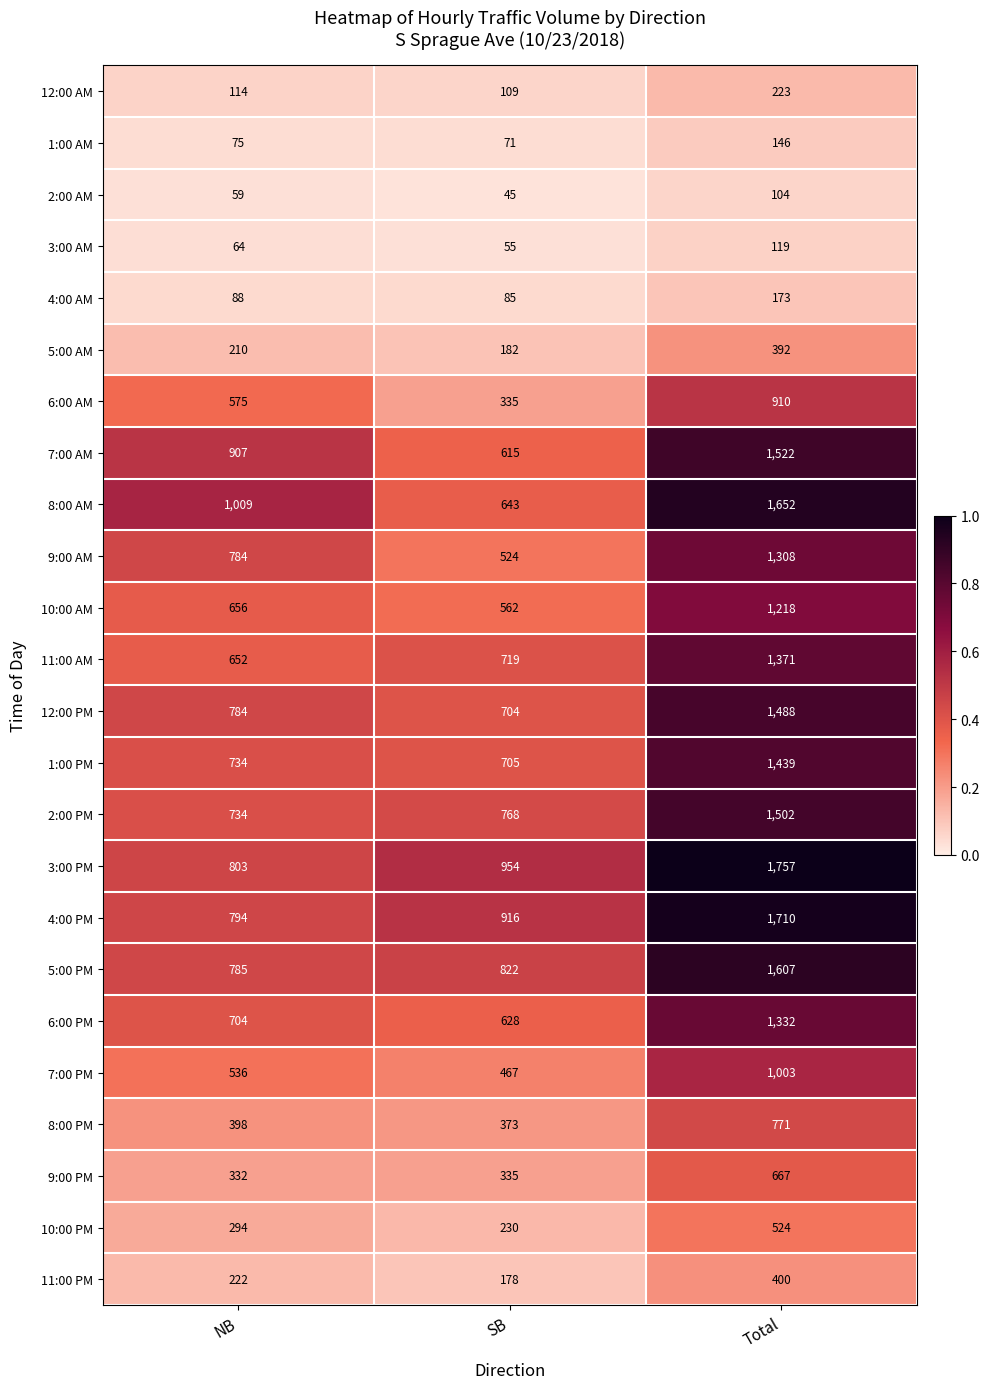

Is the value of 3:00 AM at Total greater than the value of 2:00 AM at SB?

Yes